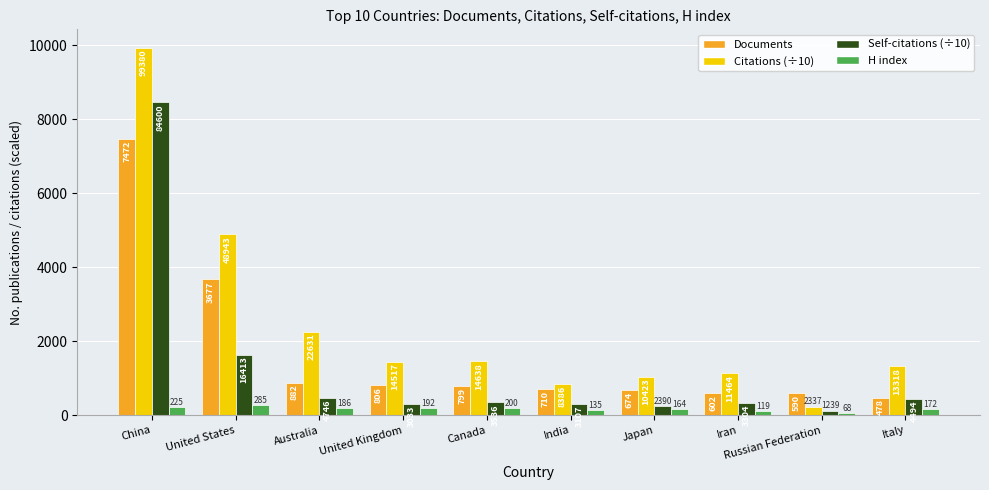

How many groups of bars are there?

10